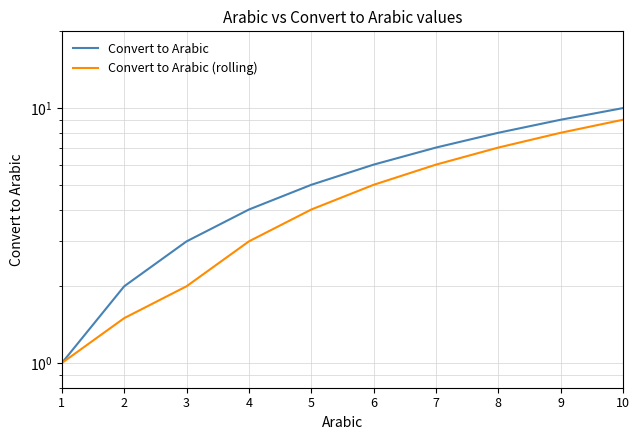

Which series changed the most between 3 and 4?

Convert to Arabic